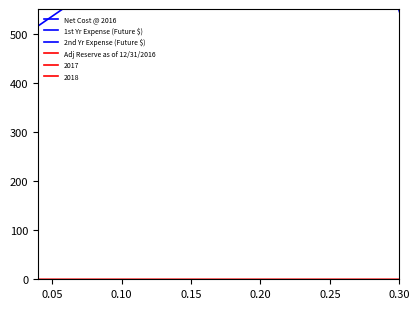

True or false: 2nd Yr Expense (Future $) and 1st Yr Expense (Future $) intersect in this chart.

False